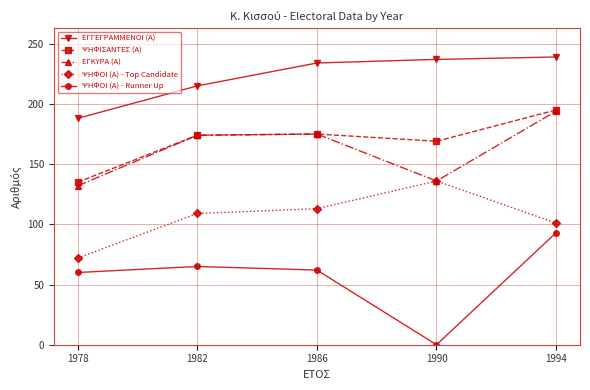

Which series has the largest range (max minus min)?

ΨΗΦΟΙ (Α) - Runner Up